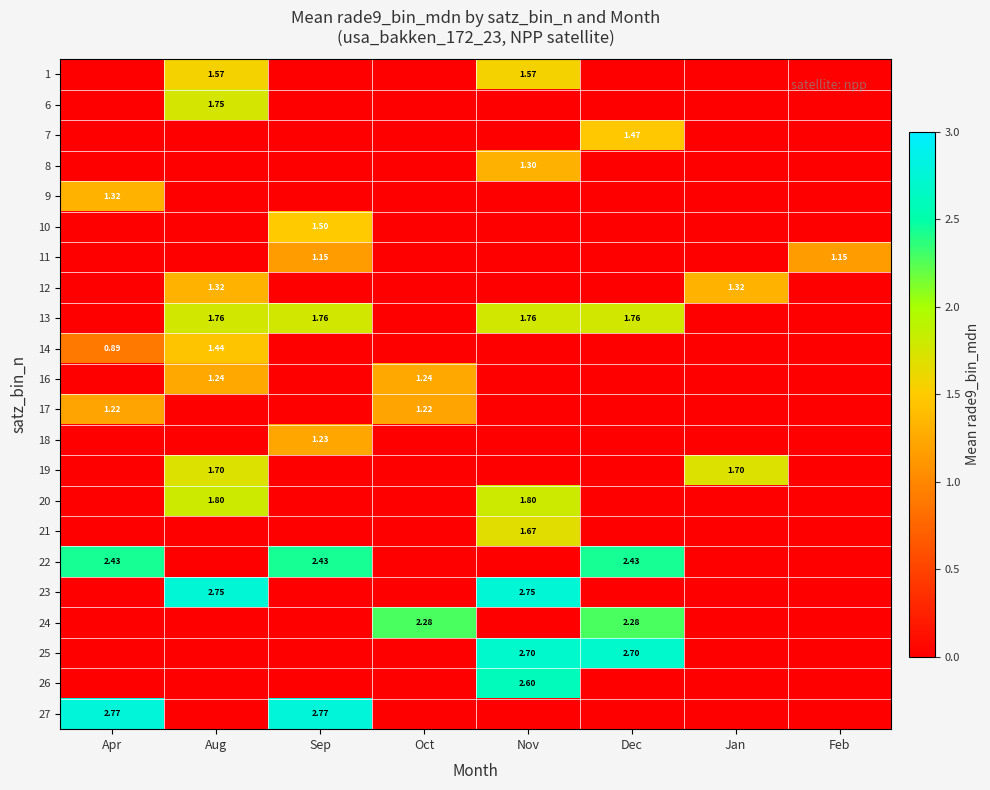

What is the maximum value for 19?

1.7